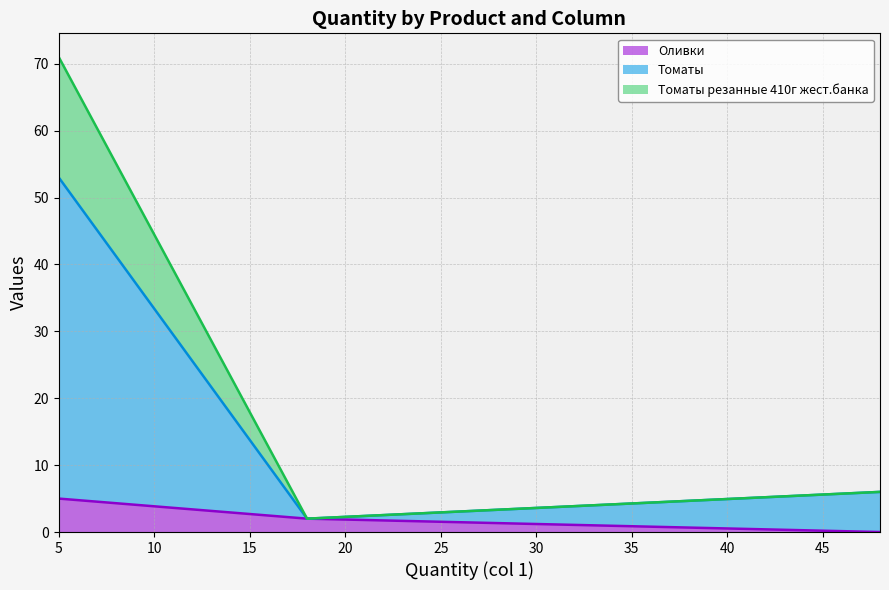

How many lines are shown in the chart?

3